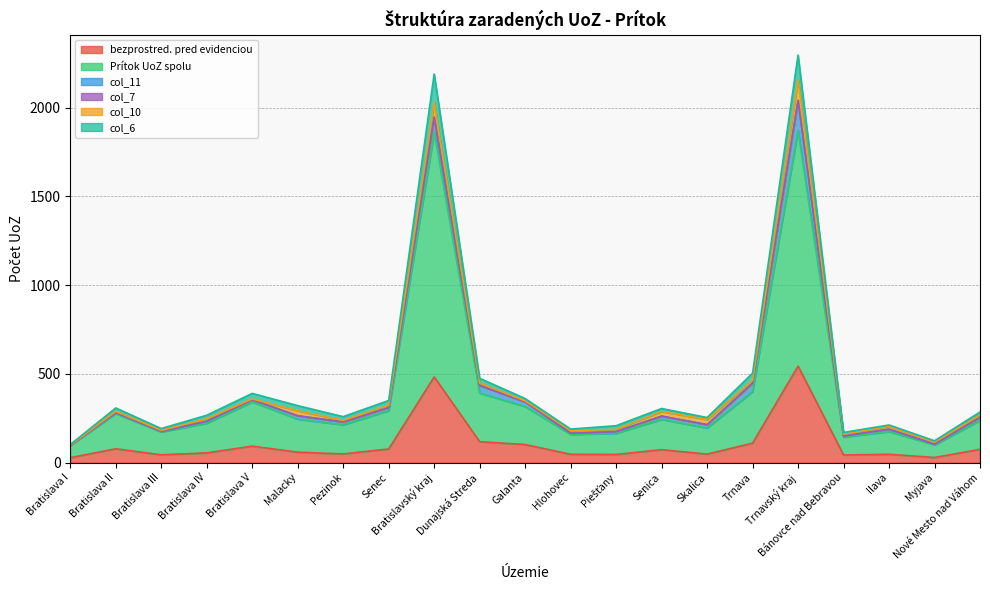

How many data points in Prítok UoZ spolu are above 238?

10